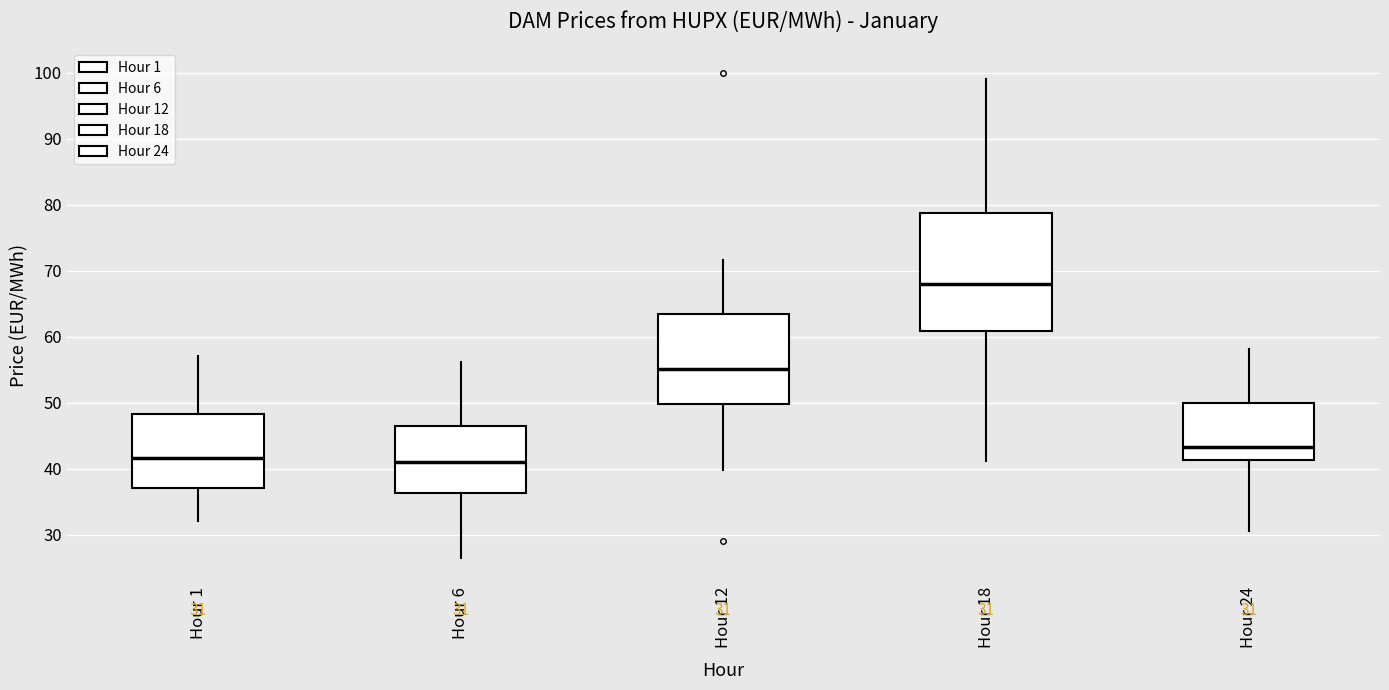

Comparing the boxes themselves (not the whiskers), which one is the tallest?

Hour 18